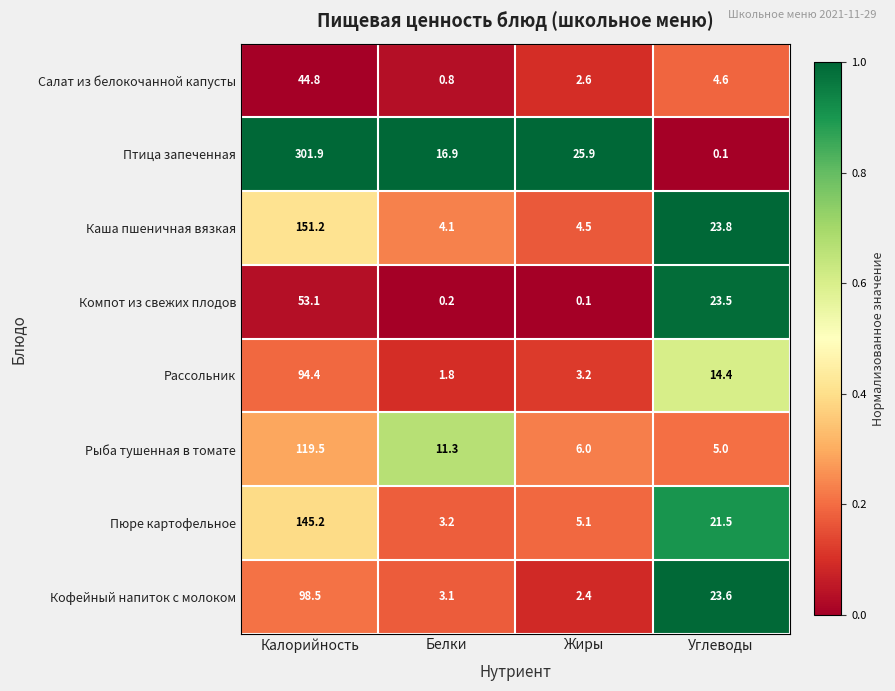

Which series changed the most between Калорийность and Углеводы?

Птица запеченная